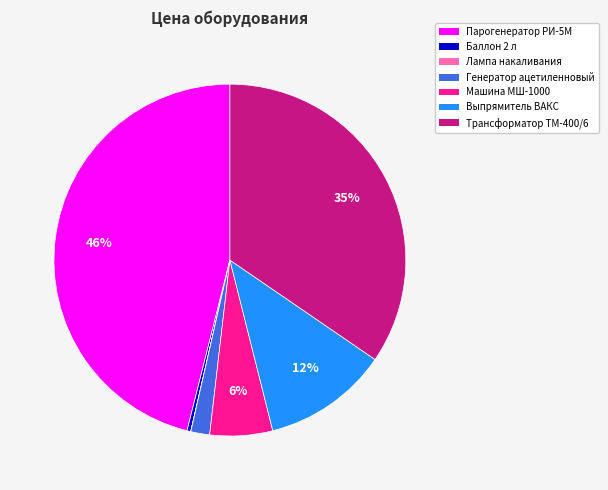

Is it true that Машина МШ-1000 is 6% of the pie?

True